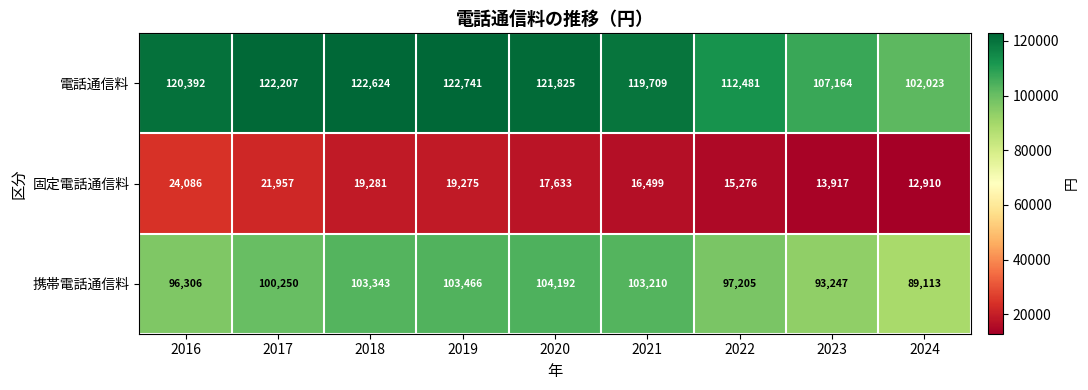

Which label corresponds to the smallest value in the chart?

2024